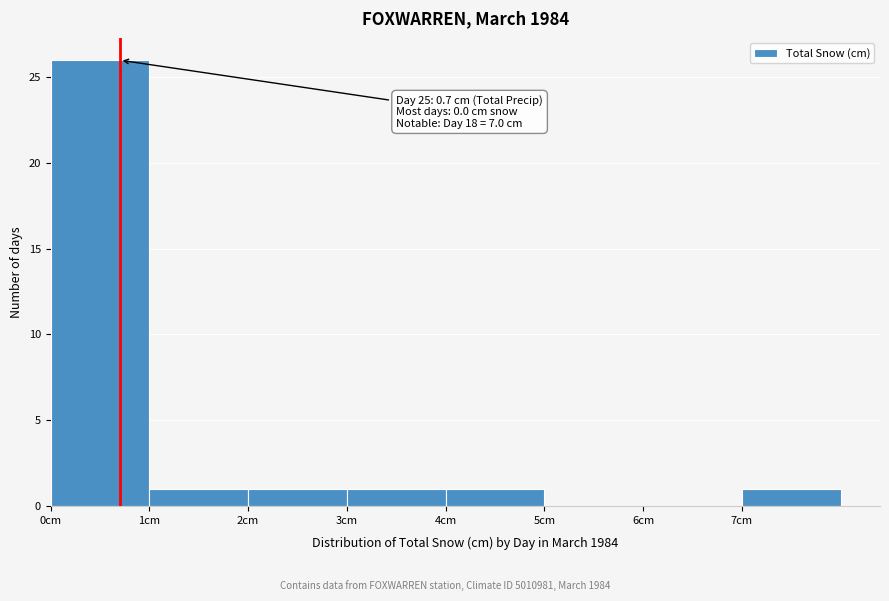

Over which range of the x-axis is the bar tallest?

0 to 1